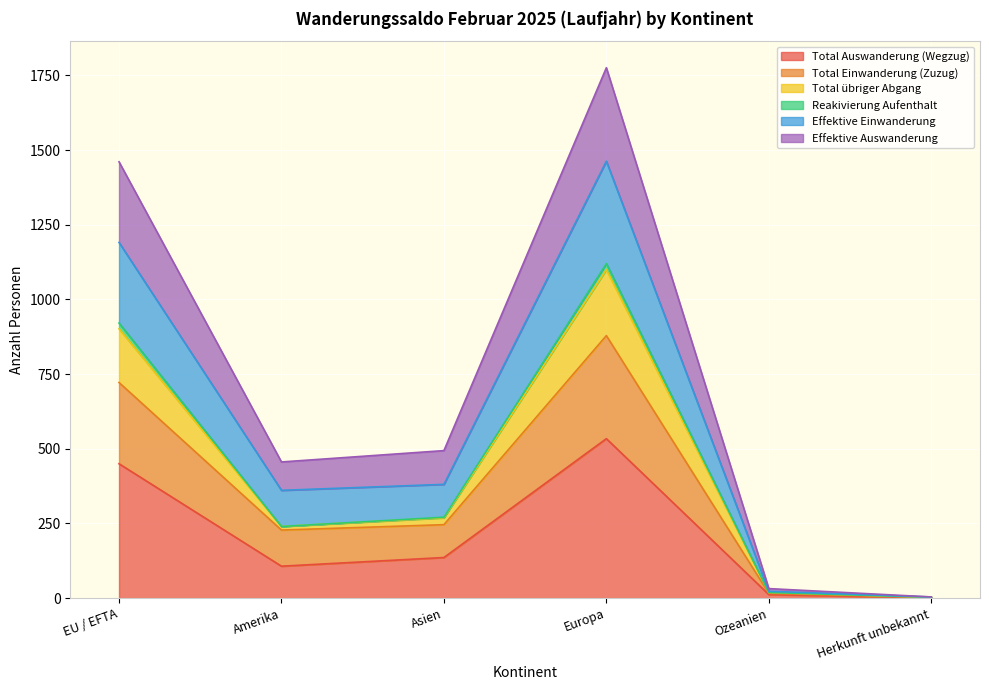

What are all the series names shown in the legend?

Total Auswanderung (Wegzug), Total Einwanderung (Zuzug), Total übriger Abgang, Reakivierung Aufenthalt, Effektive Einwanderung, Effektive Auswanderung